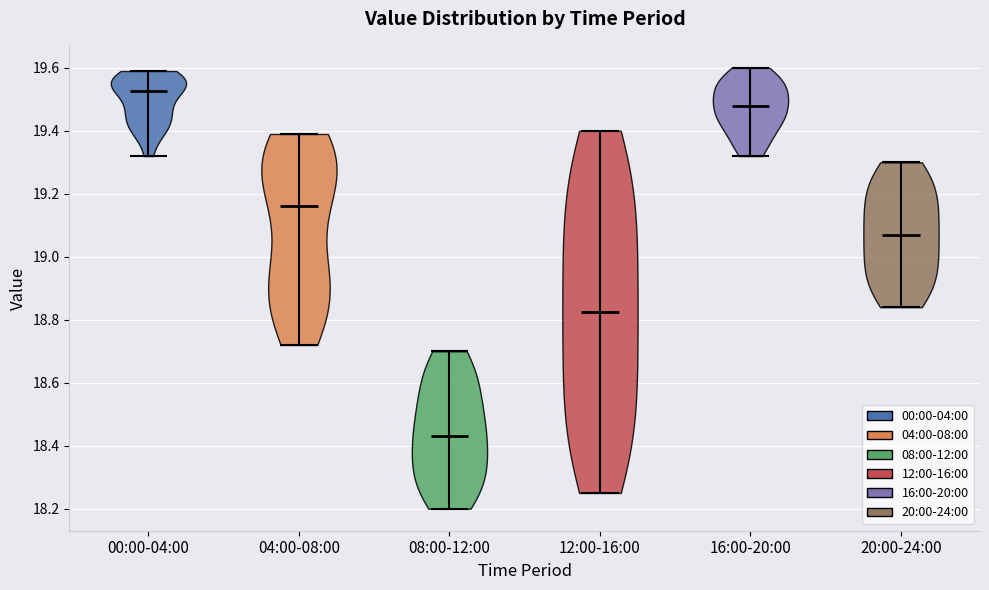

Which violin has the highest median line?

00:00-04:00